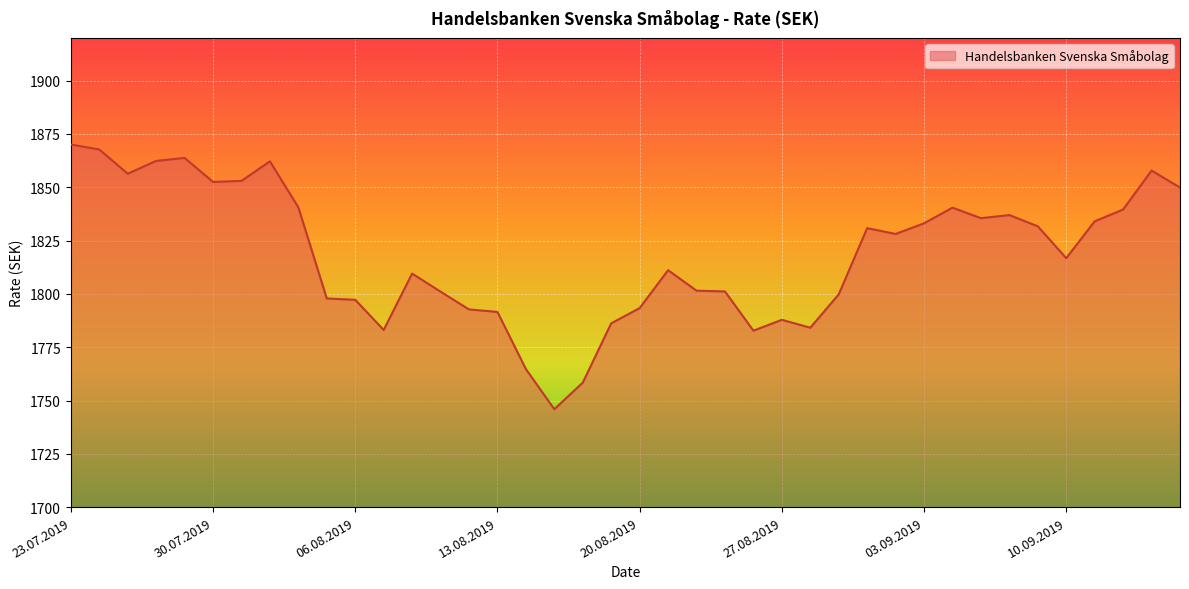

What is the maximum value shown in the chart?

1870.0